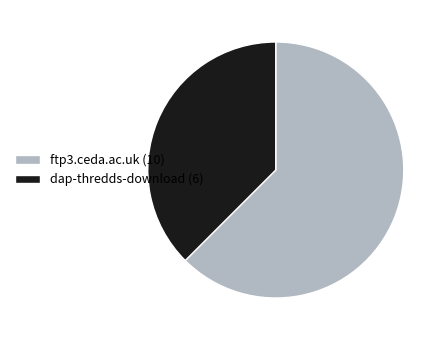

What is the smallest slice in the pie chart?

dap-thredds-download